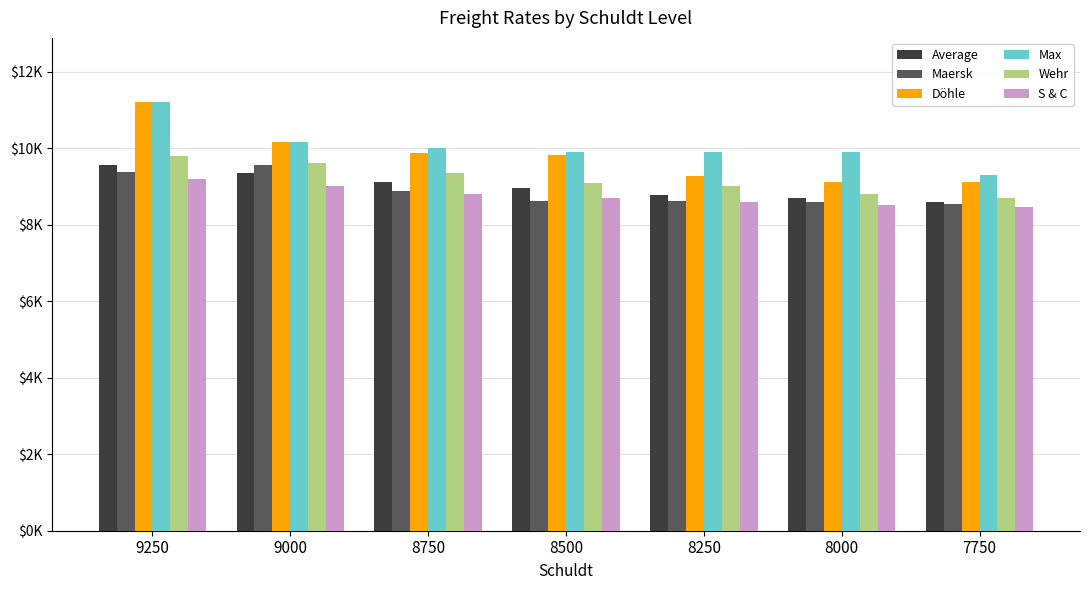

What is the difference between the highest and lowest values at 8500?

1277